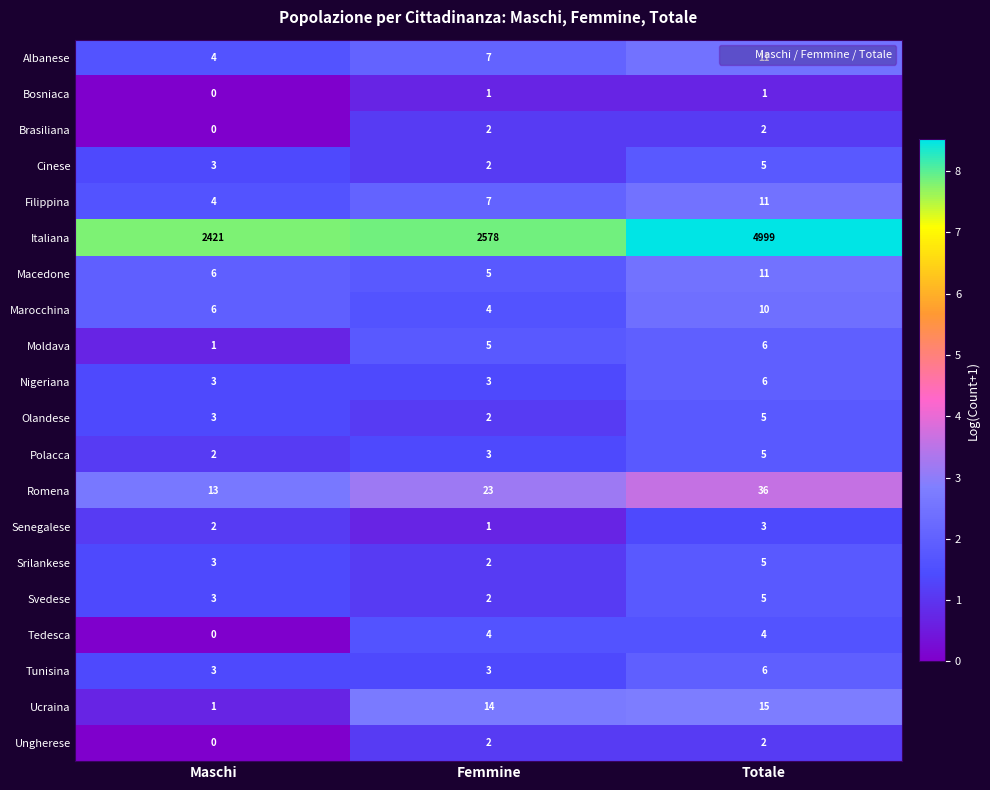

Between Maschi and Totale, which series saw the biggest shift?

Italiana